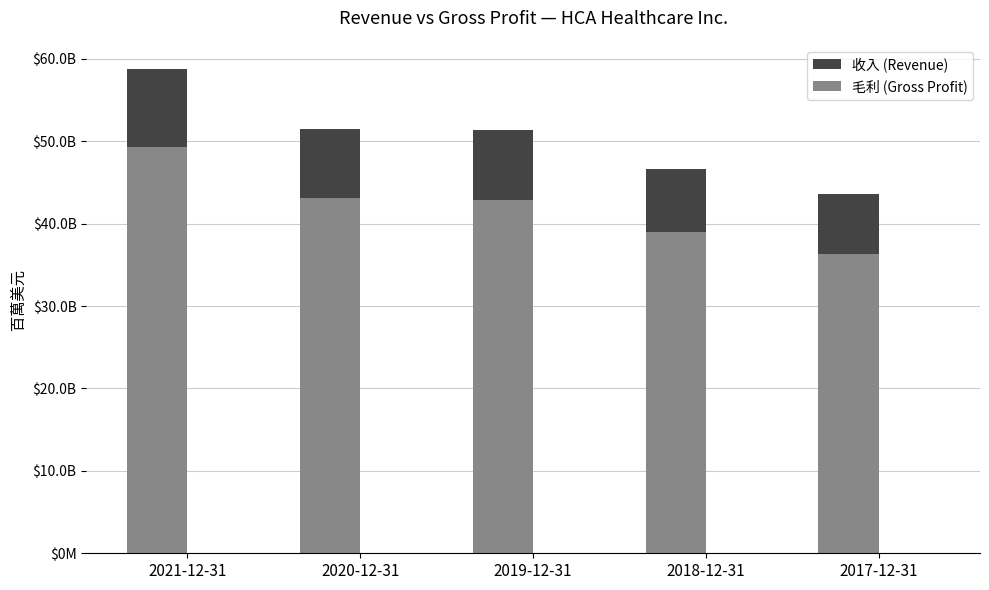

At which category does the chart reach its minimum across all series?

2017-12-31